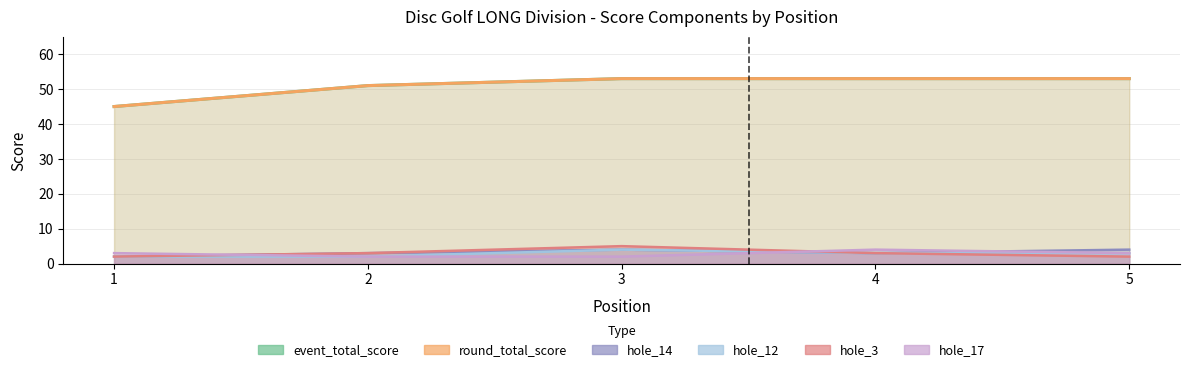

True or false: event_total_score has more than 1 points higher than both neighbors.

False